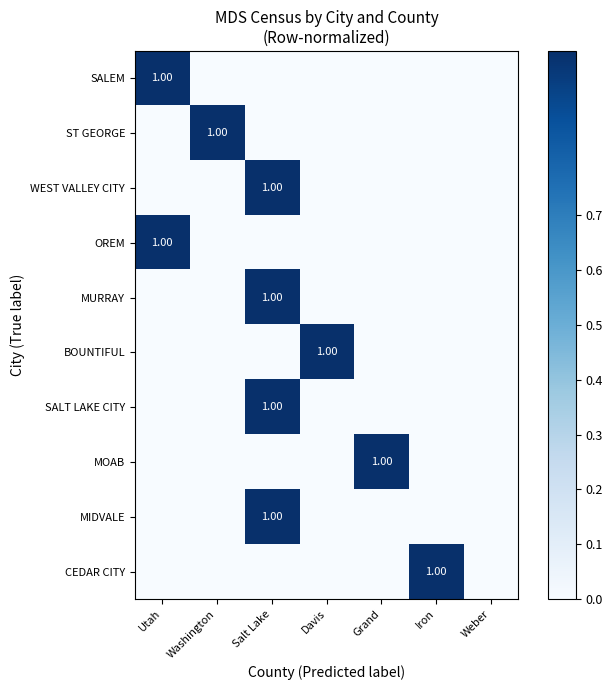

Between Grand and Iron, which series saw the biggest shift?

MOAB